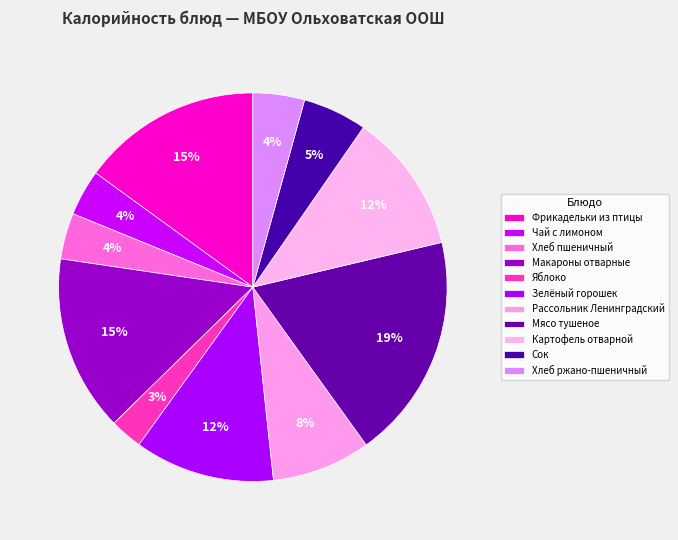

To the nearest percent, what percentage of the pie is Зелёный горошек?

12%